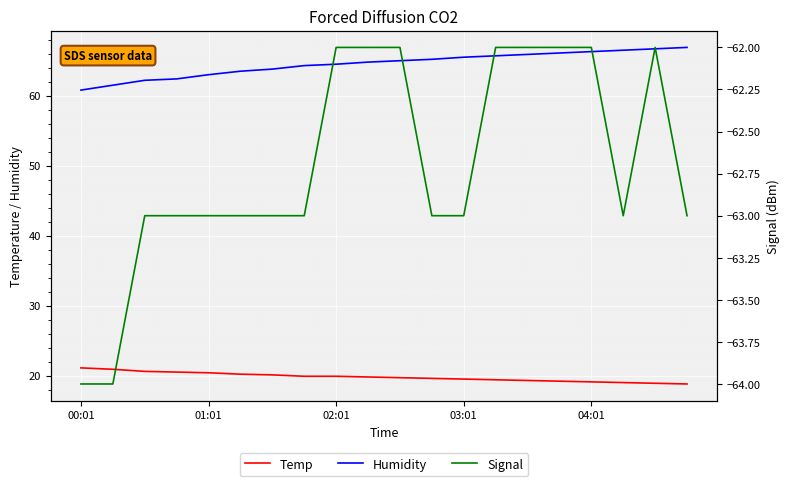

What is the difference between the maximum and minimum values in the Humidity series?

6.1